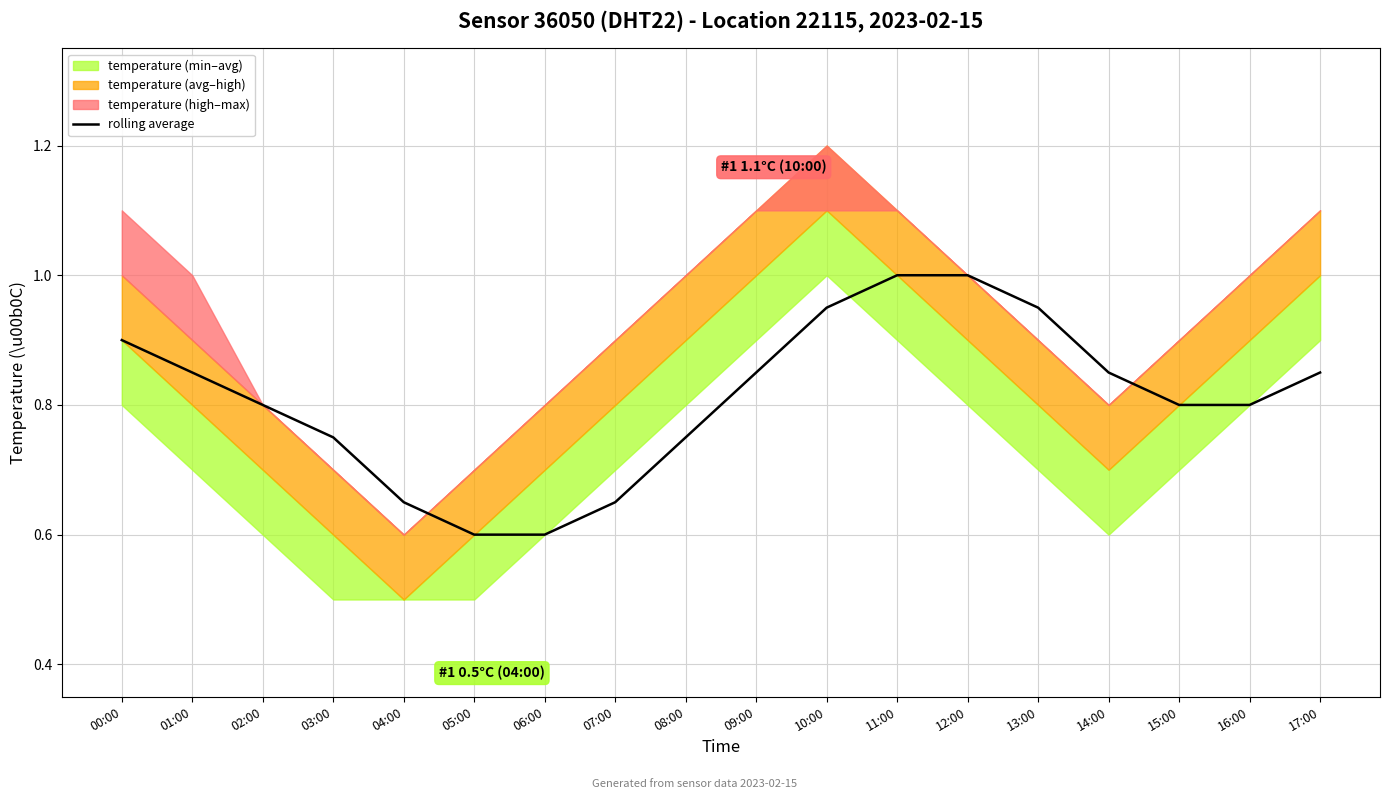

Reading right to left, transcribe all the data shown in this chart.

17:00=0.8	16:00=0.8	15:00=0.8	14:00=0.9	13:00=0.9	12:00=1.0	11:00=1.0	10:00=1.0	09:00=0.8	08:00=0.7	07:00=0.7	06:00=0.6	05:00=0.6	04:00=0.7	03:00=0.8	02:00=0.8	01:00=0.9	00:00=0.9